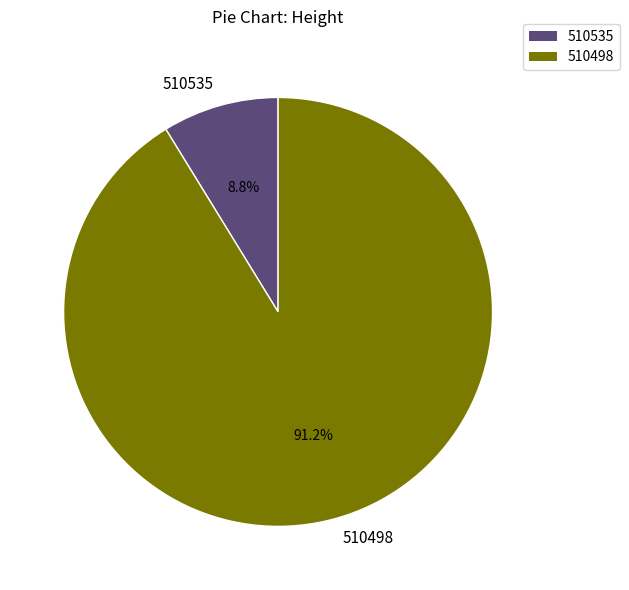

Rank the categories by value from lowest to highest.

510535, 510498